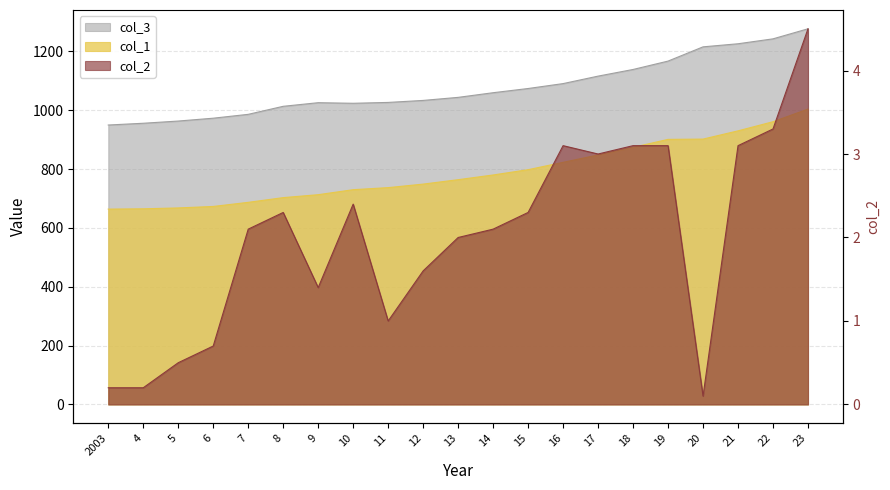

What is the value of the col_3 point at the 8th from the left?

1023.7